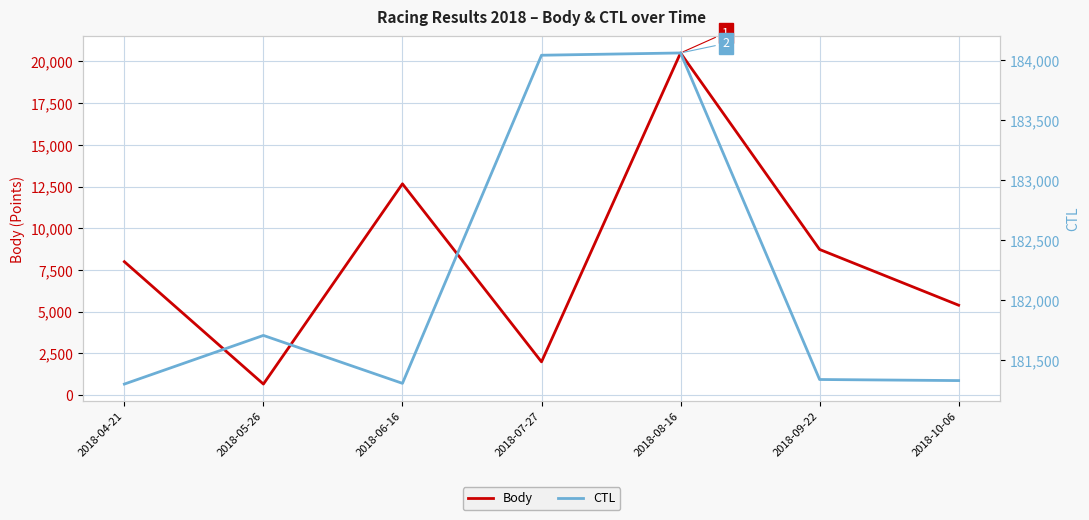

Which label corresponds to the largest value in the chart?

2018-08-16